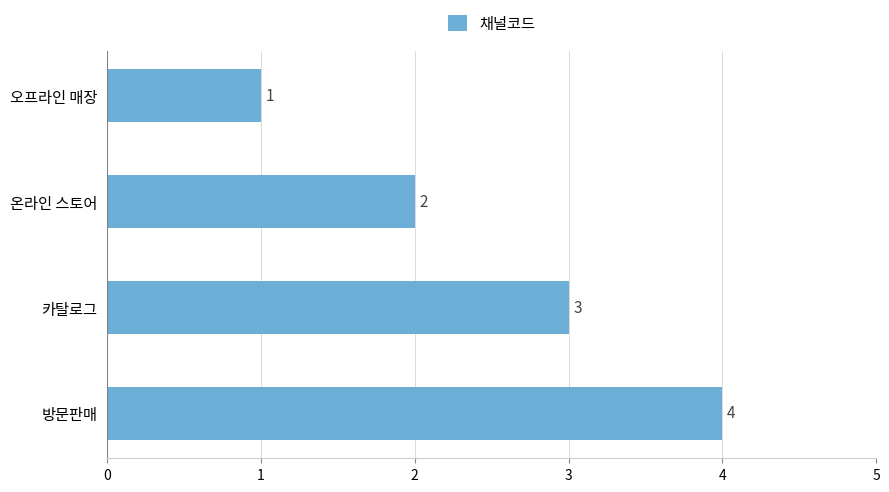

True or false: the data shows 6 at 방문판매.

False